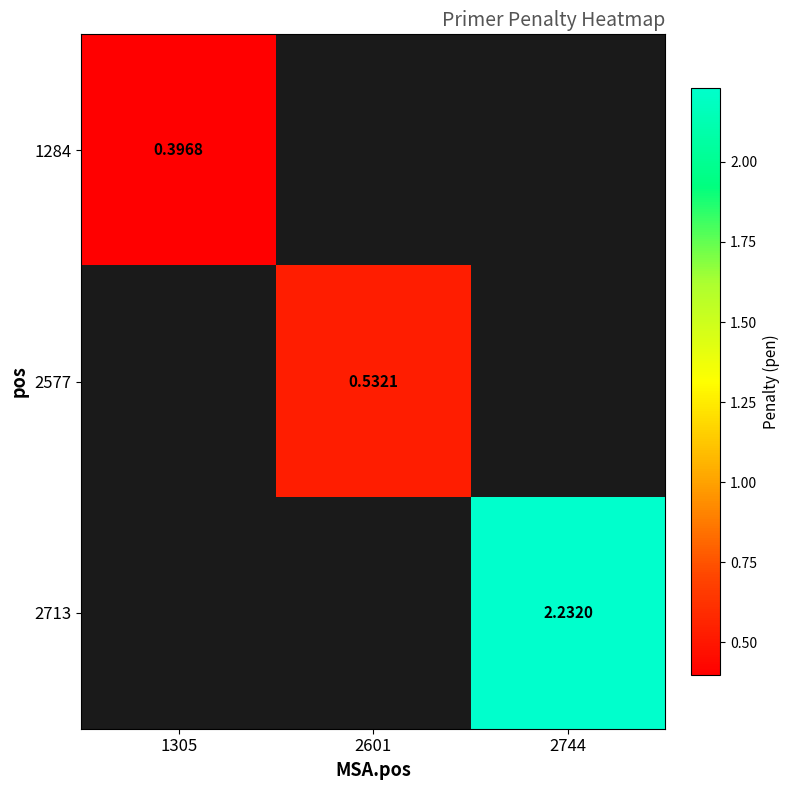

Which has a higher value, 2601 or 2744?

2744